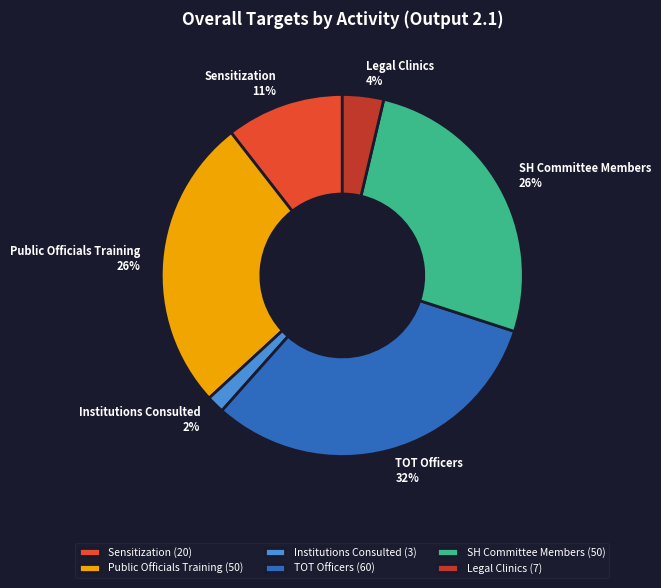

Combined, do Sensitization and Legal Clinics account for over 50%?

No